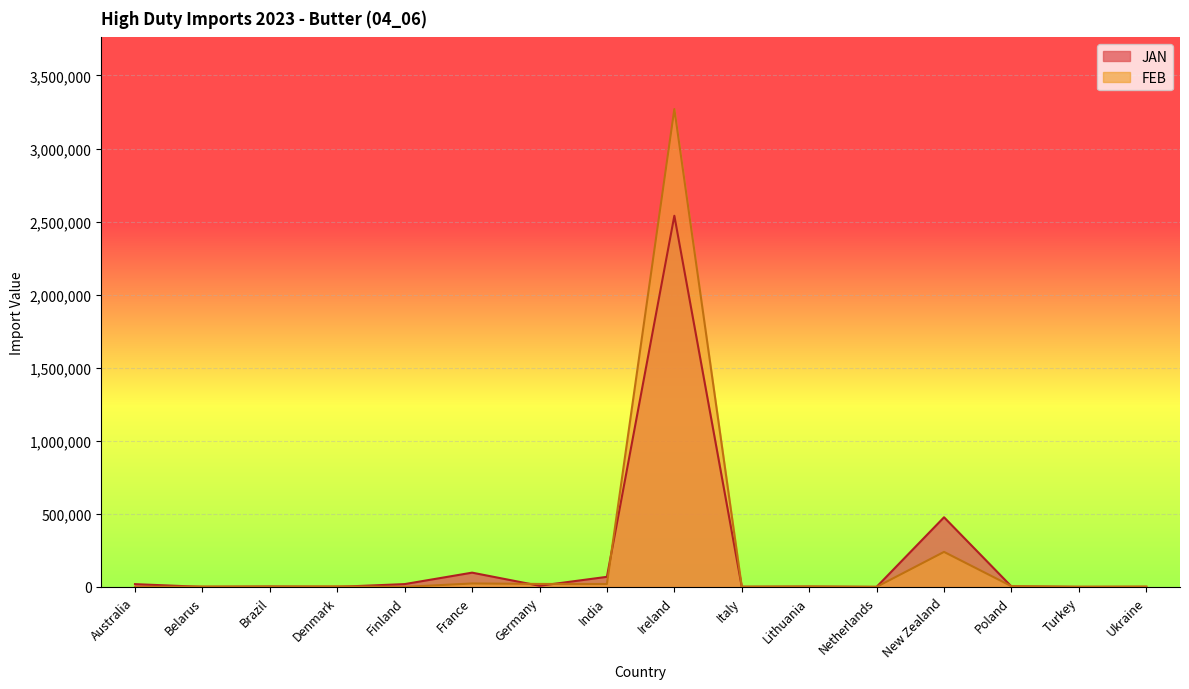

List the labels in order of FEB value, largest first.

Ireland, New Zealand, France, Germany, India, Poland, Denmark, Lithuania, Belarus, Ukraine, Brazil, Italy, Turkey, Netherlands, Australia, Finland